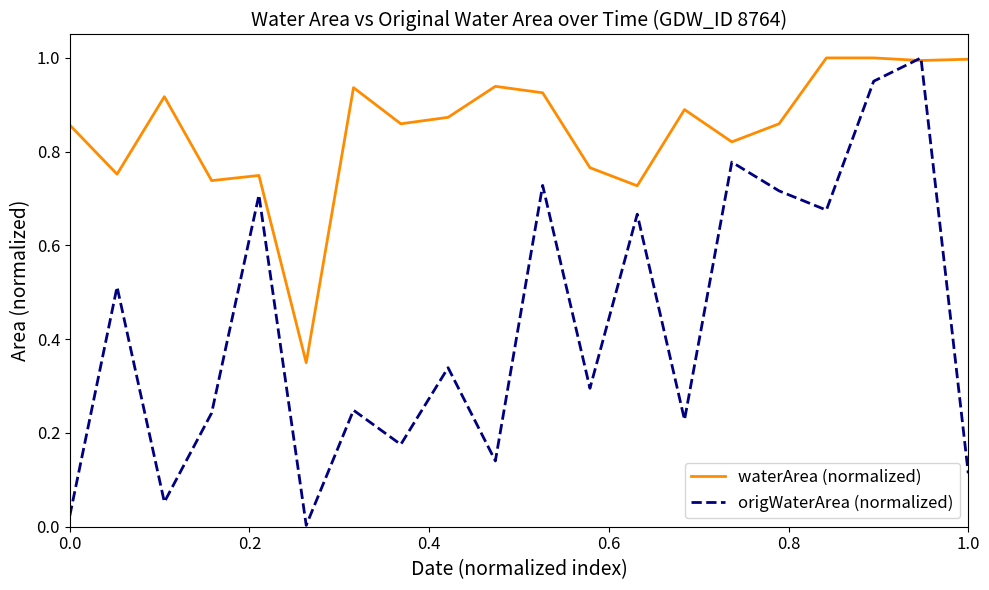

Which series has the largest total across all categories?

waterArea (normalized)